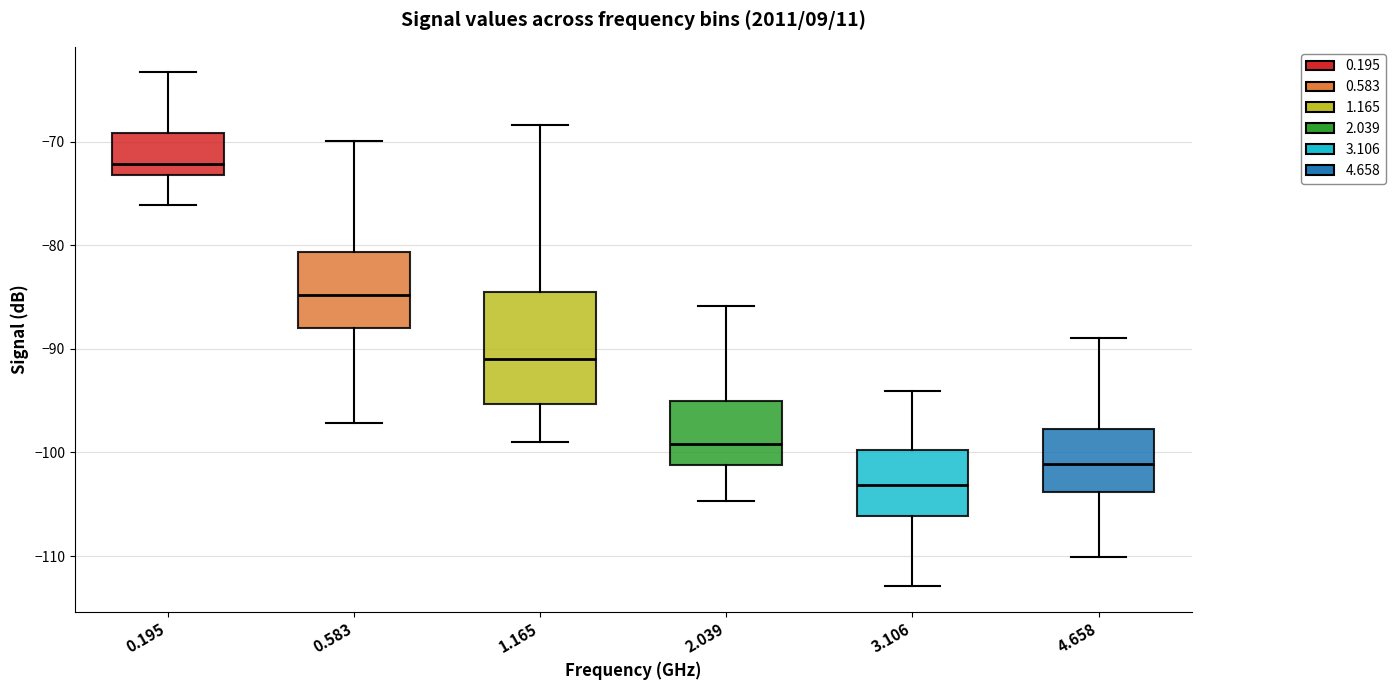

Reading left to right, read every box against the y-axis: the position of its median line, the range the box covers, and the ends of its whiskers. The values are not printed on the chart, so give them approximately, as read against the axis.

0.195: median -72, box -73 to -69, whiskers -76 to -63
0.583: median -85, box -88 to -81, whiskers -97 to -70
1.165: median -91, box -95 to -84, whiskers -99 to -68
2.039: median -99, box -101 to -95, whiskers -105 to -86
3.106: median -103, box -106 to -100, whiskers -113 to -94
4.658: median -101, box -104 to -98, whiskers -110 to -89